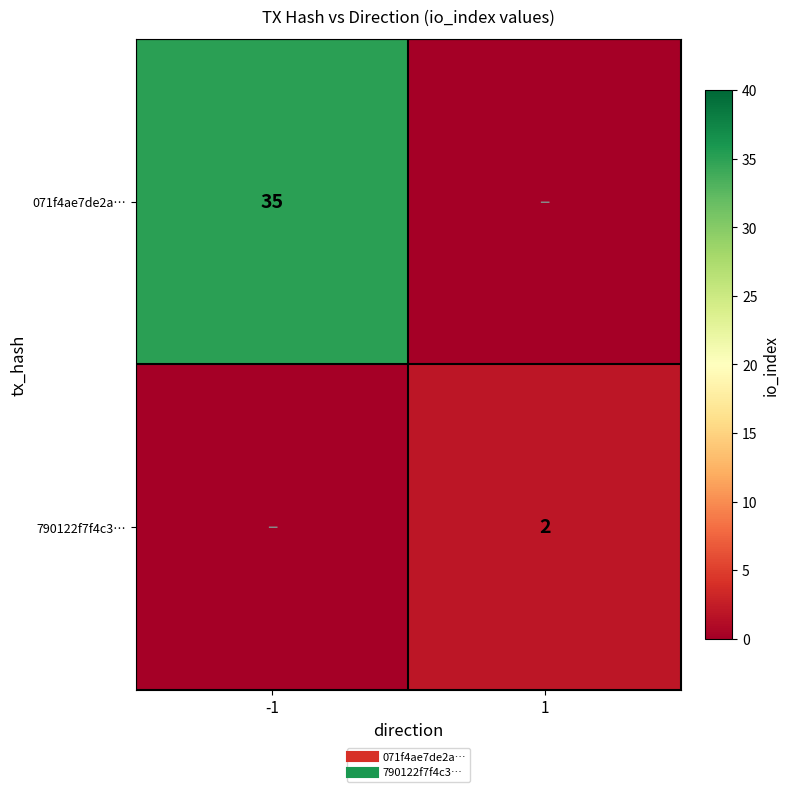

How many 071f4ae7de2a… values are between 0 and 35?

2